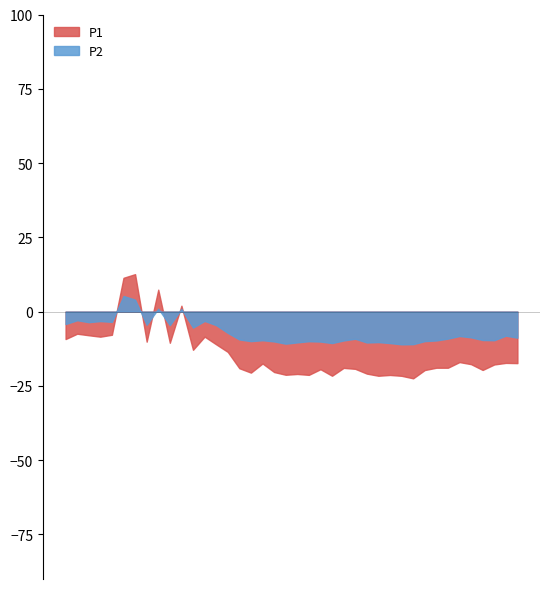

Which series has the largest range (max minus min)?

P1